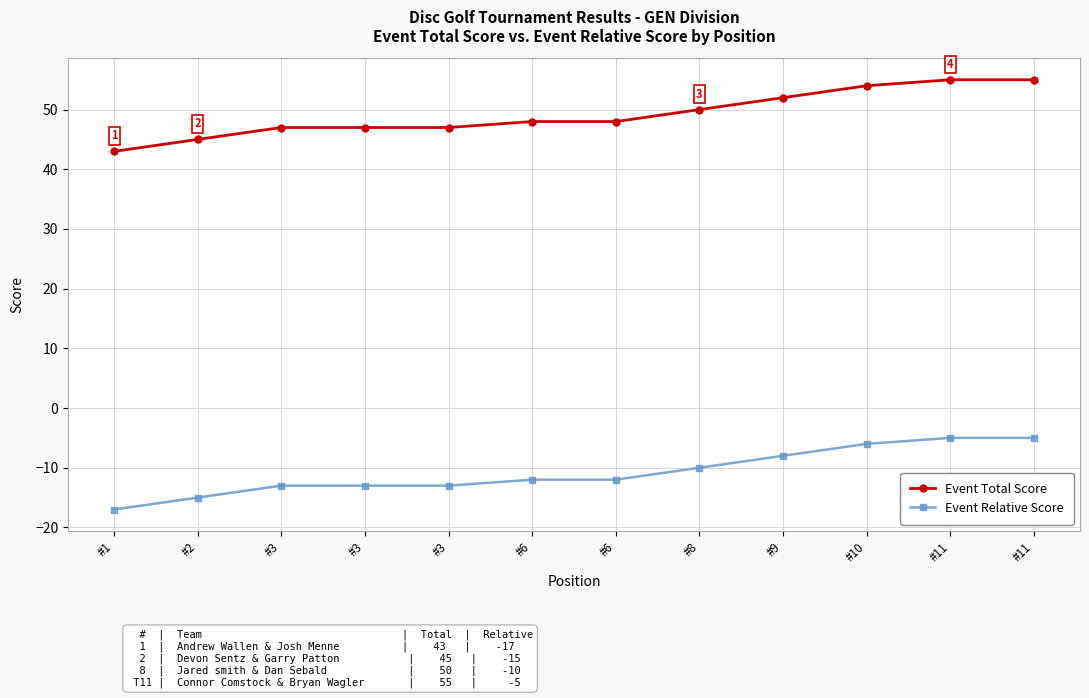

True or false: Event Relative Score and Event Total Score intersect in this chart.

False